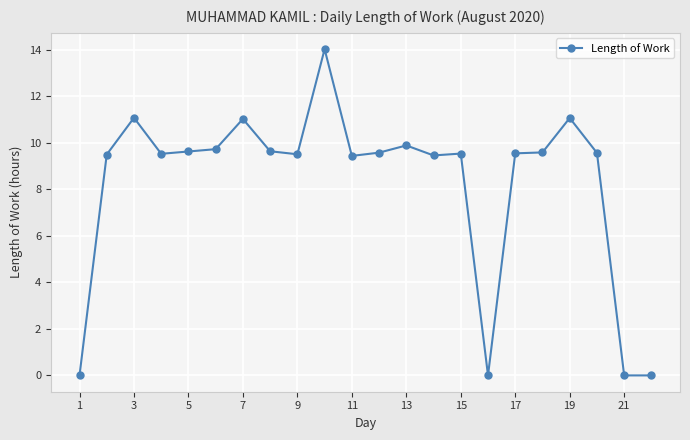

What is the value of the 15th point from the left?

9.5